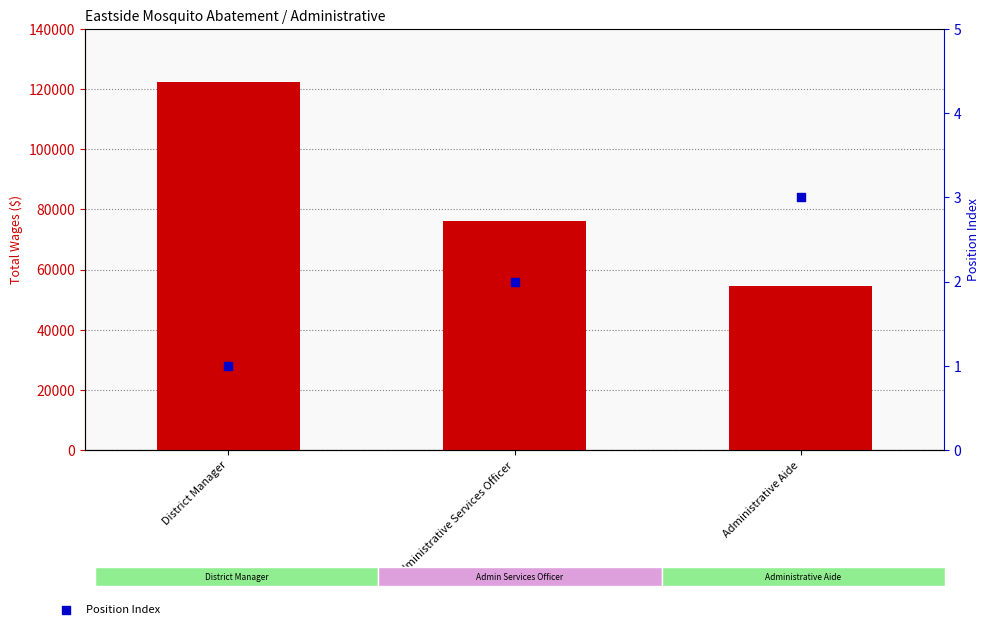

Which series has the largest total across all categories?

Total Wages